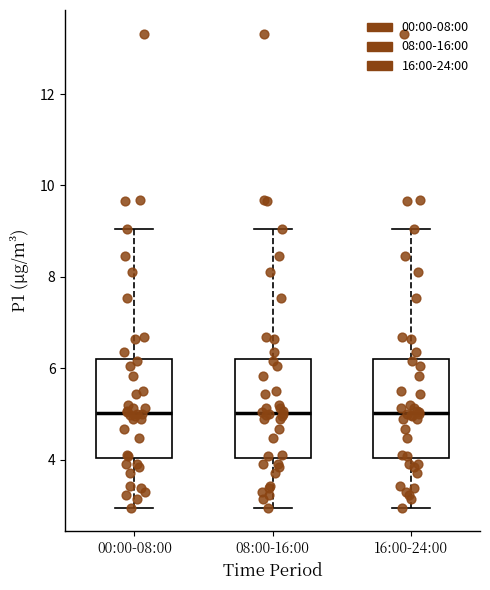

Reading left to right, read every box against the y-axis: the position of its median line, the range the box covers, and the ends of its whiskers. The values are not printed on the chart, so give them approximately, as read against the axis.

00:00-08:00: median 5.0, box 4.0 to 6.2, whiskers 3.0 to 9.0
08:00-16:00: median 5.0, box 4.0 to 6.2, whiskers 3.0 to 9.0
16:00-24:00: median 5.0, box 4.0 to 6.2, whiskers 3.0 to 9.0